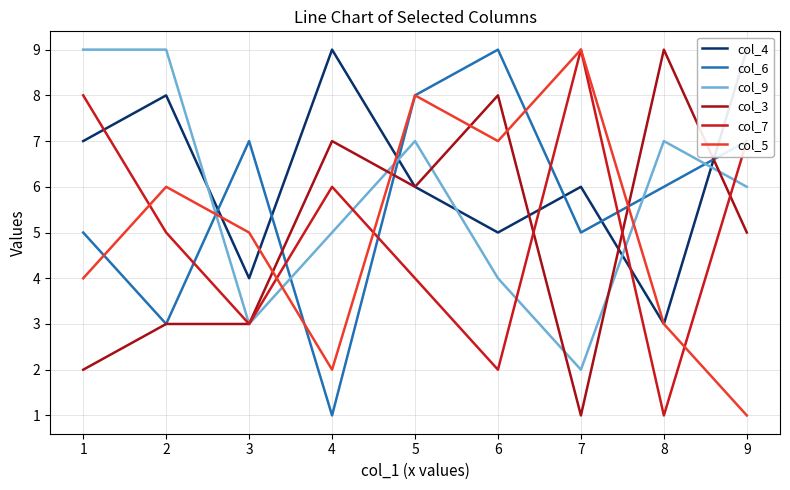

How many intersections are there between col_6 and col_3?

4